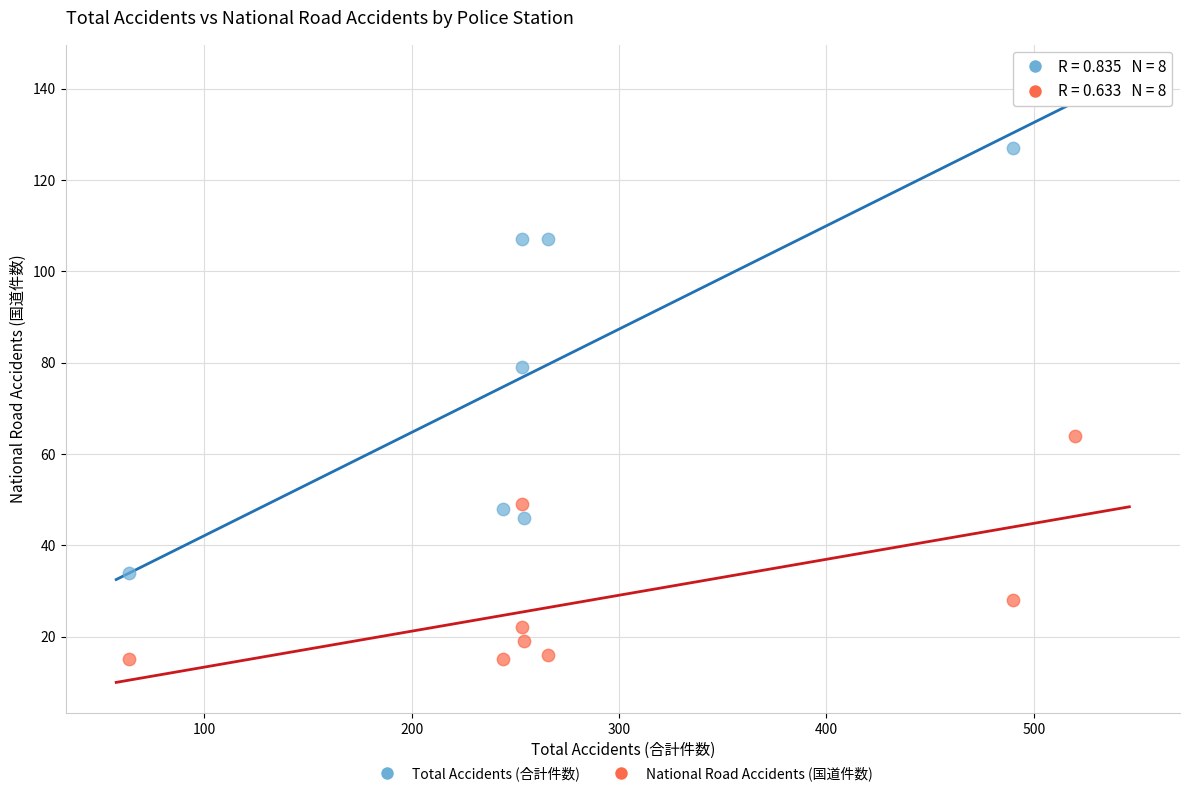

Which series contains the lowest Y value?

National Road Accidents (国道件数)